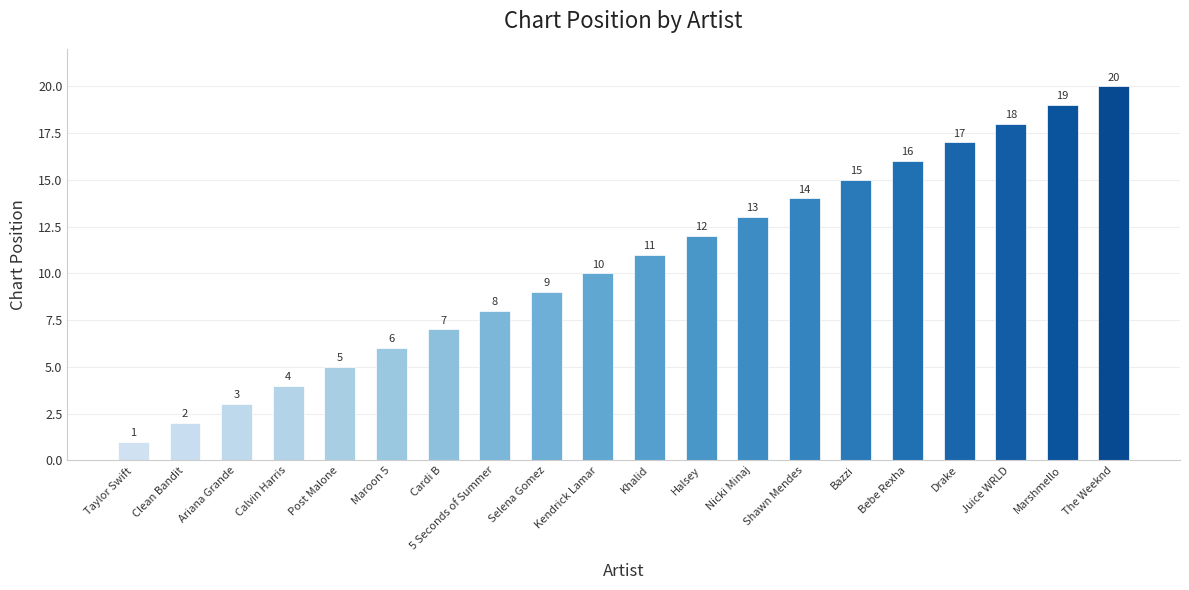

What position from the left is Cardi B?

7